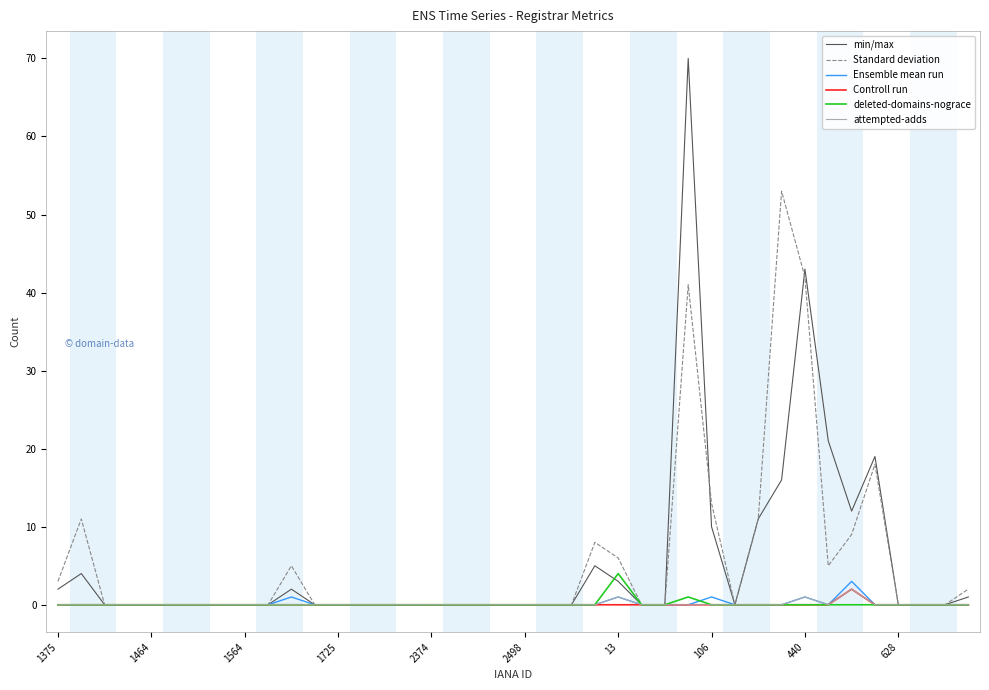

Which series has the widest spread of values?

min/max